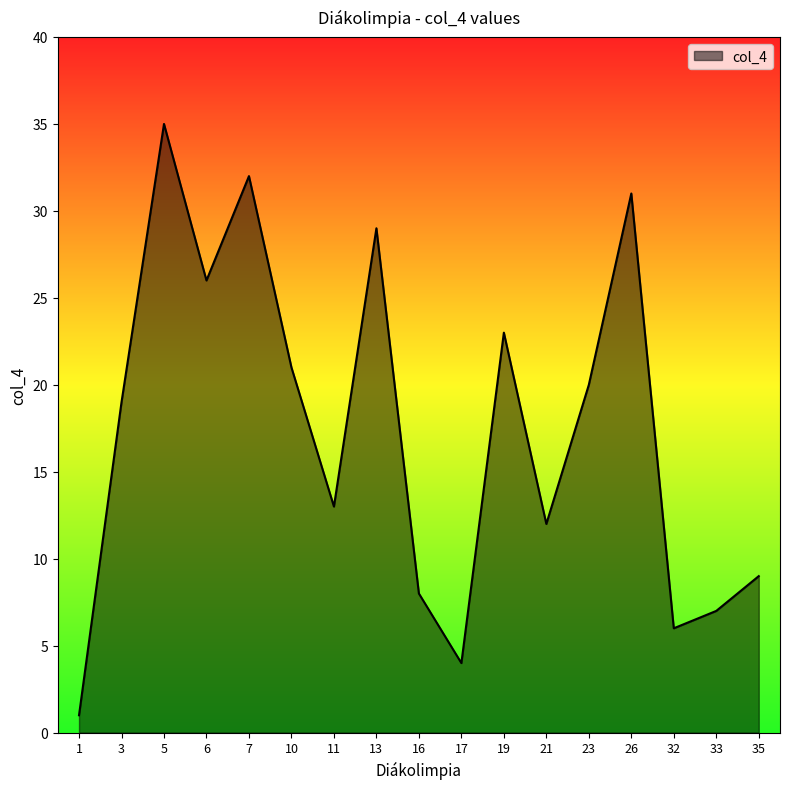

True or false: the data shows 22 at 11.

False